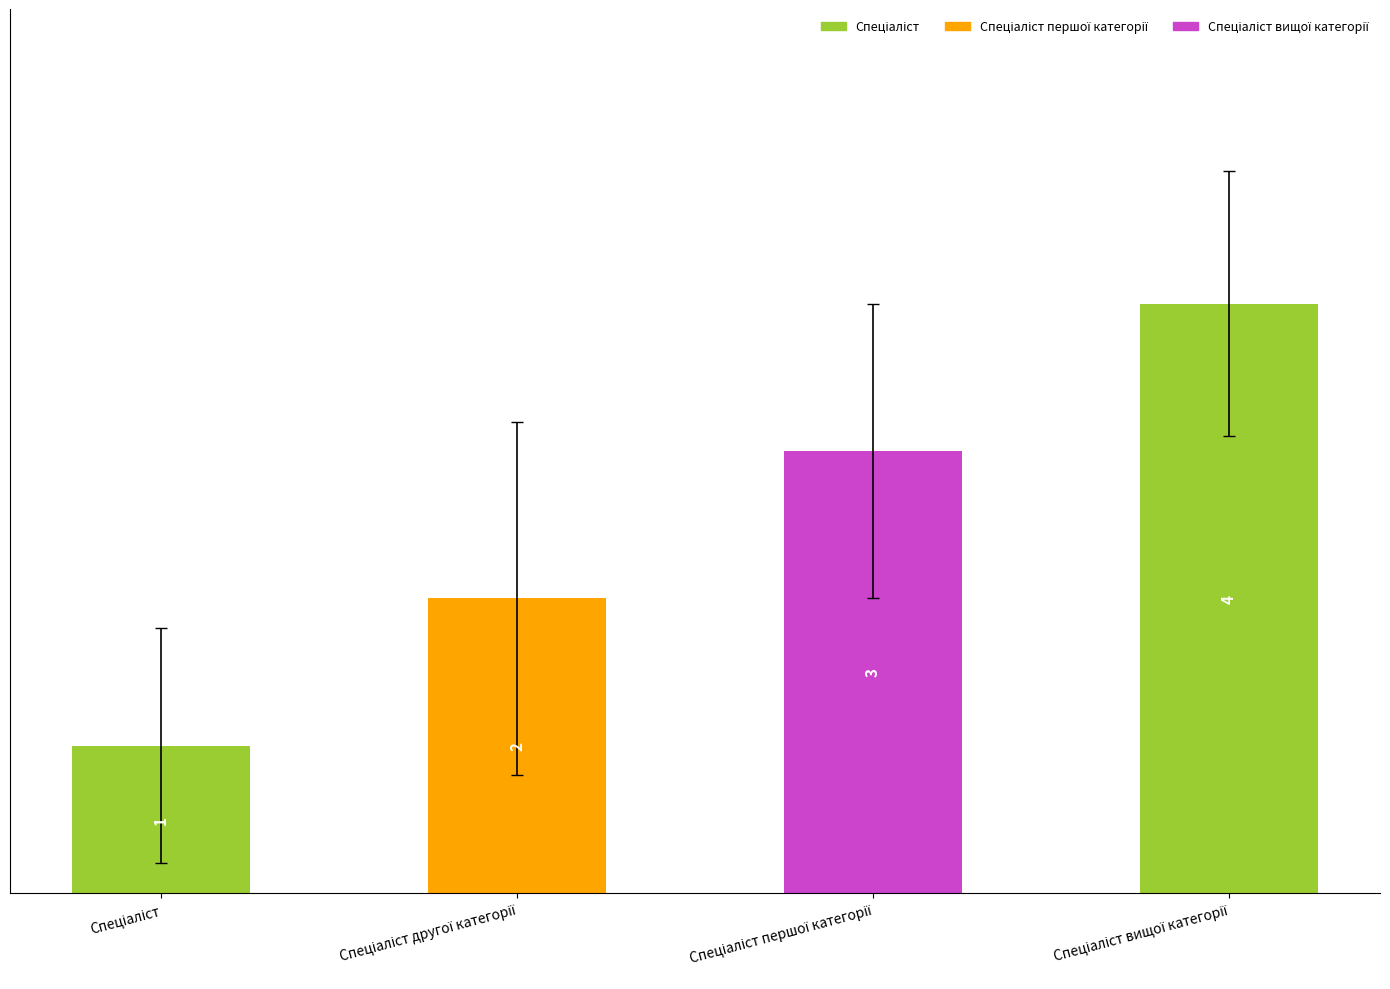

What is the sum of all values?

10